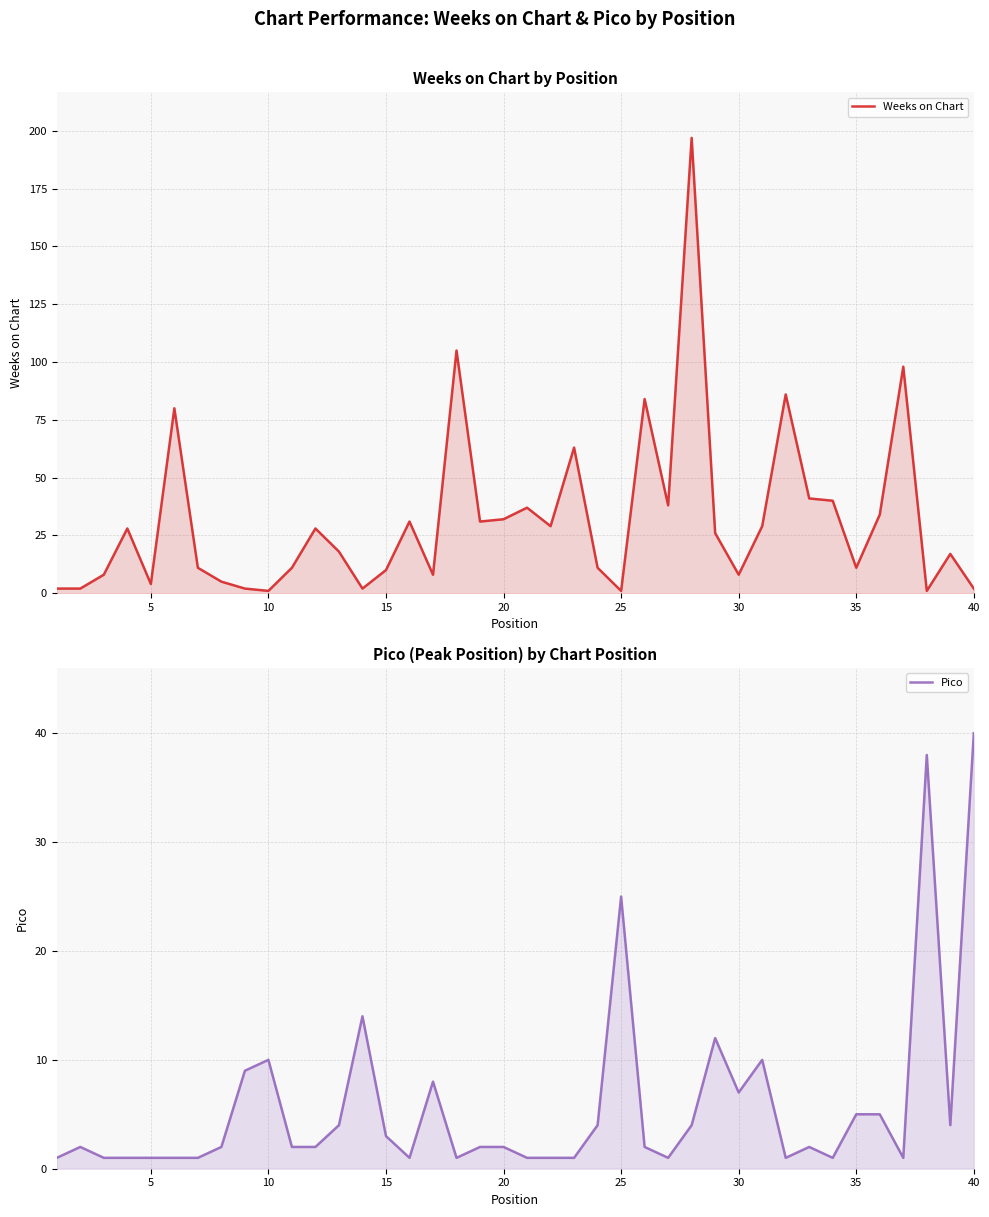

What is the maximum value shown in the chart?

197